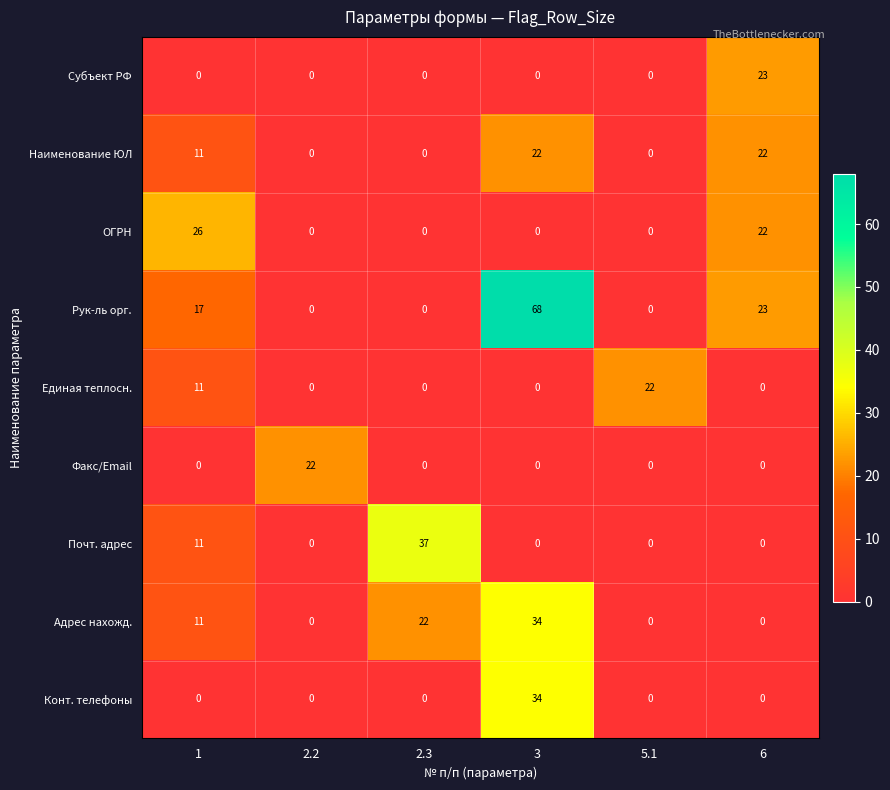

What is the highest value of the Субъект РФ series?

23